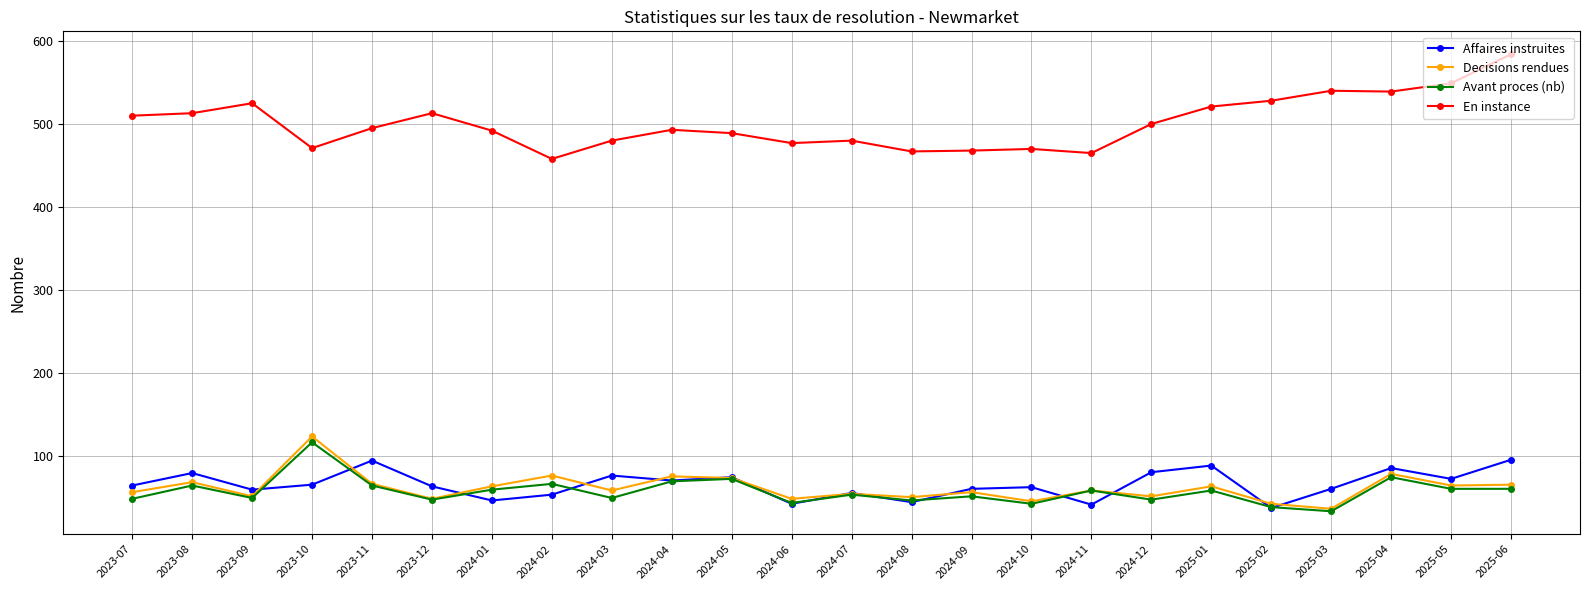

At how many categories does at least one series exceed 536?

4